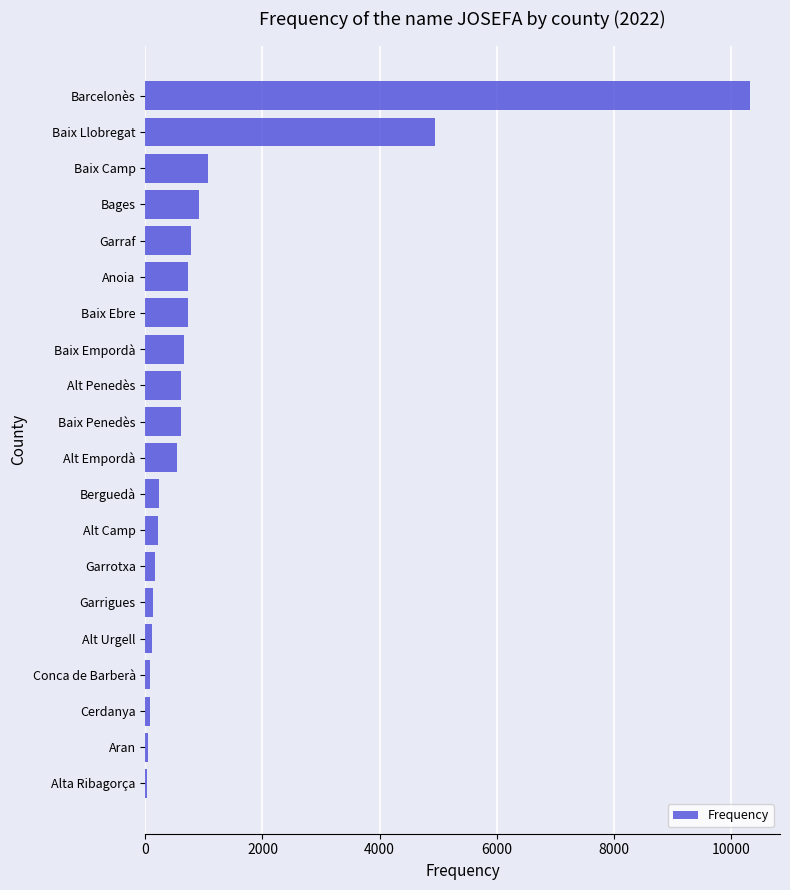

Are the bars horizontal?

Yes